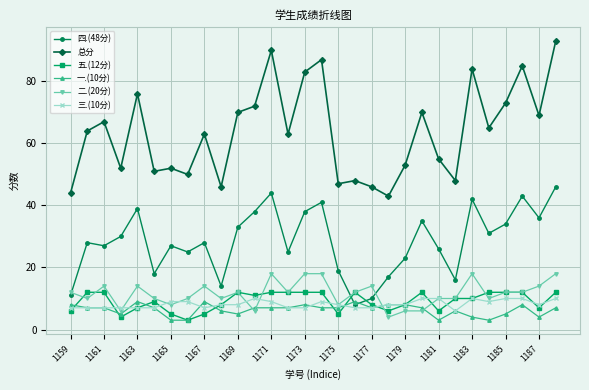

True or false: 一.(10分) has more than 2 interior local peaks.

True